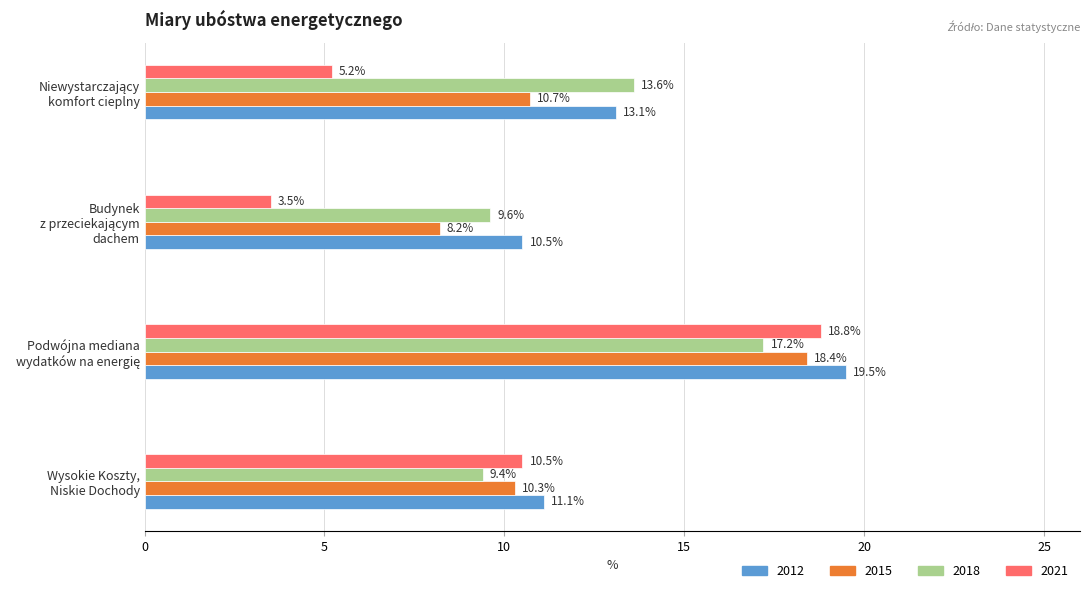

What are all the series names shown in the legend?

2012, 2015, 2018, 2021